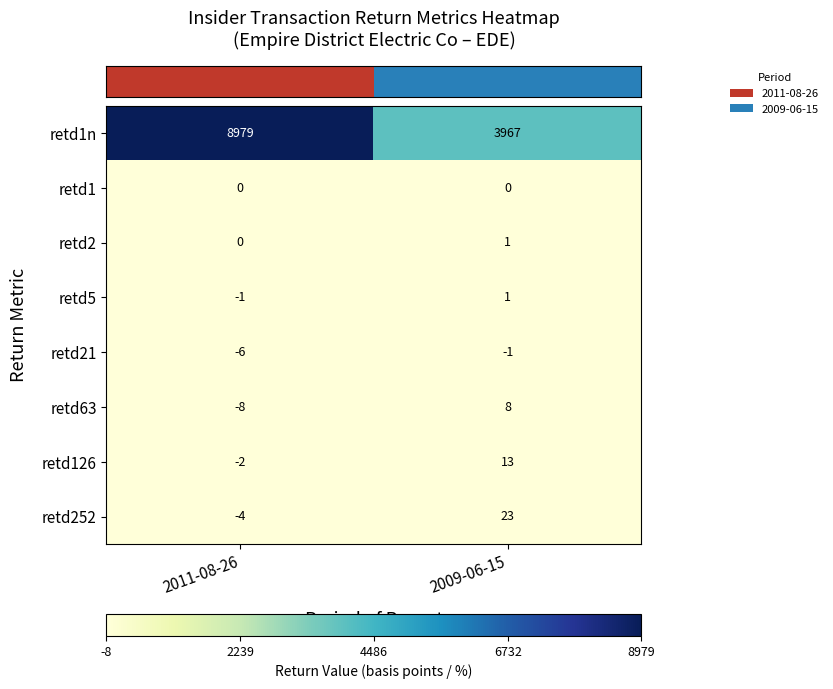

What is the smallest value displayed?

-8